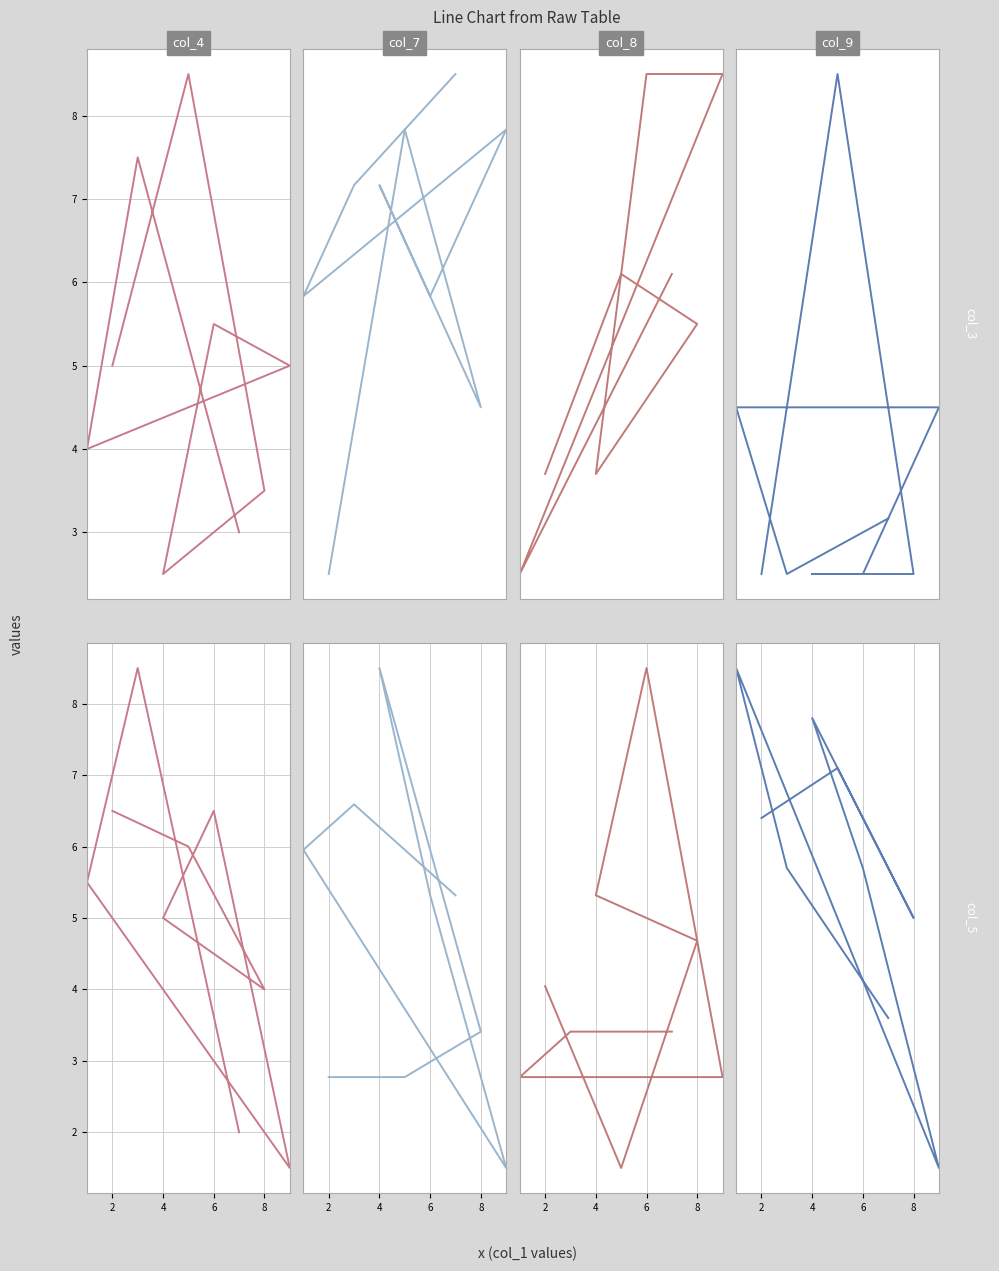

List the series in order of their peak value, lowest first.

col_9, col_7, col_4, col_8